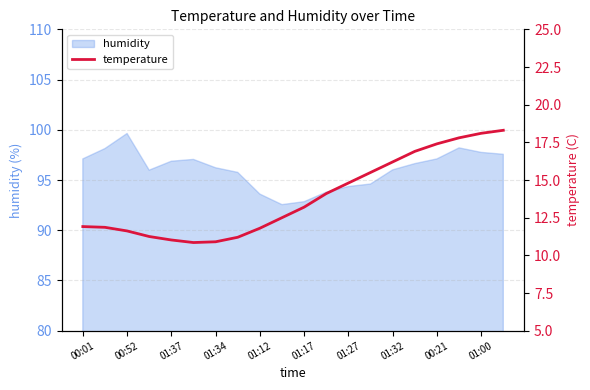

What is the value of the 7th point from the left?

10.9